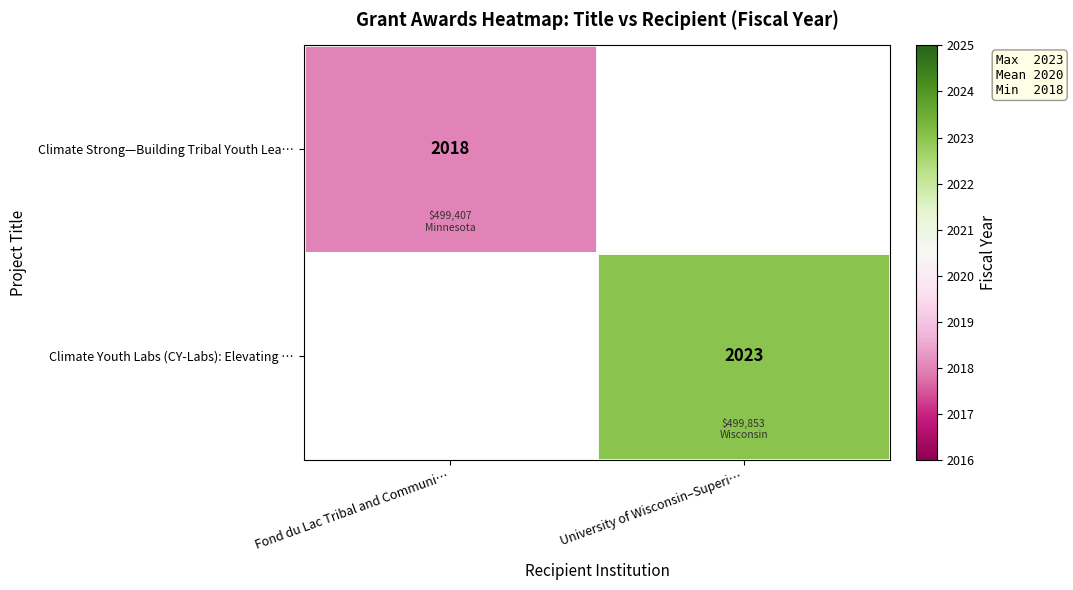

The value of Climate Youth Labs (CY-Labs): Elevating … at University of Wisconsin–Superi… is 2663. True or false?

False